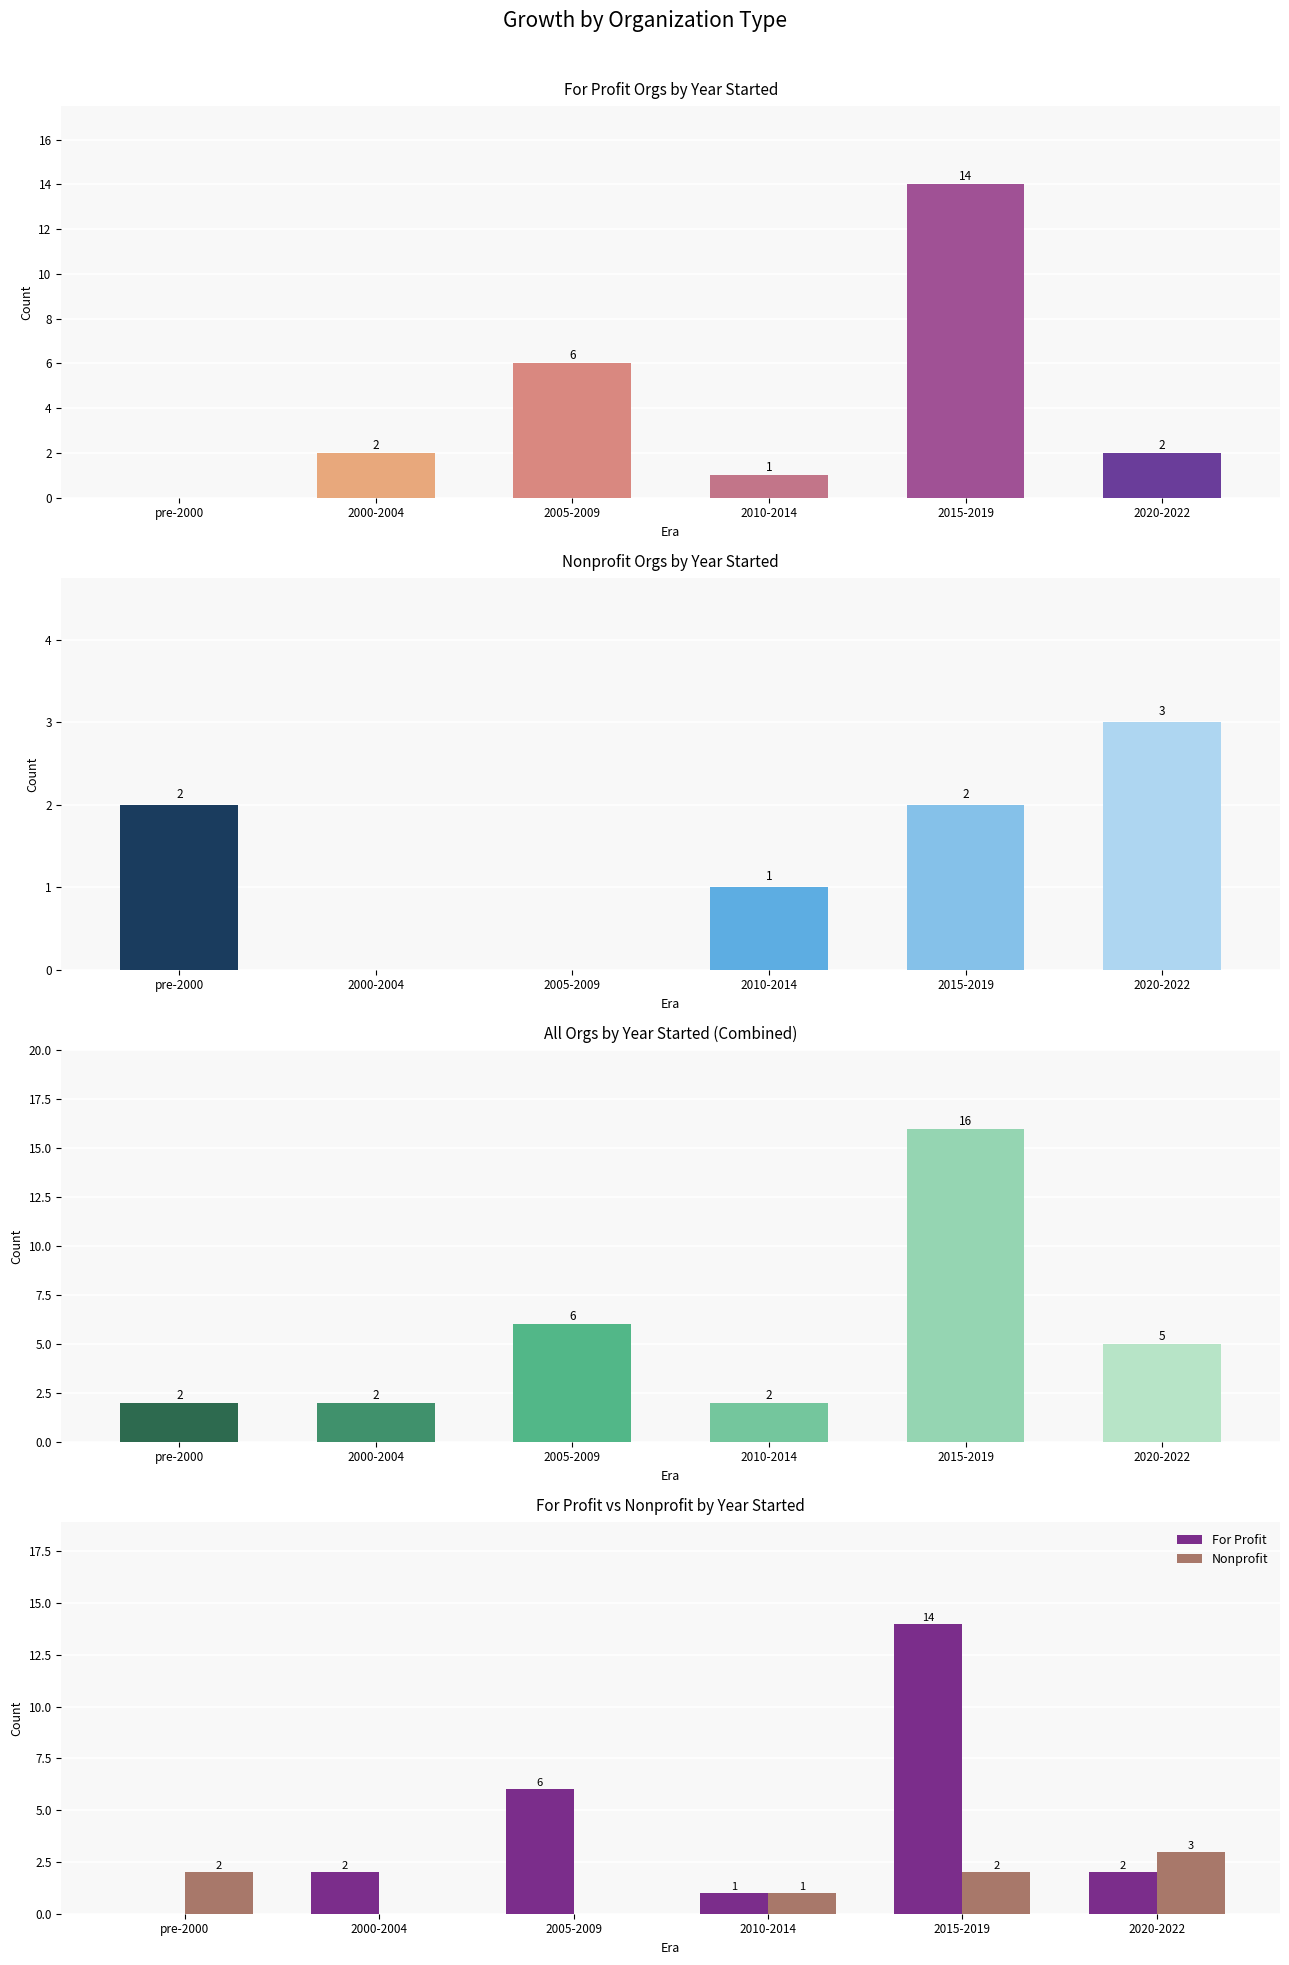

Is it true that For Profit equals 1 at 2010-2014?

True